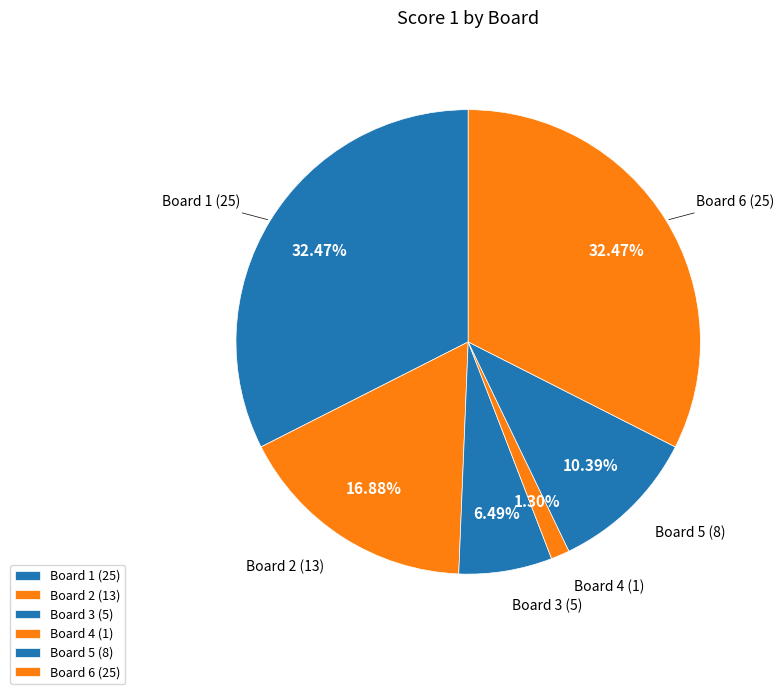

Which slice is the smallest?

Board 4